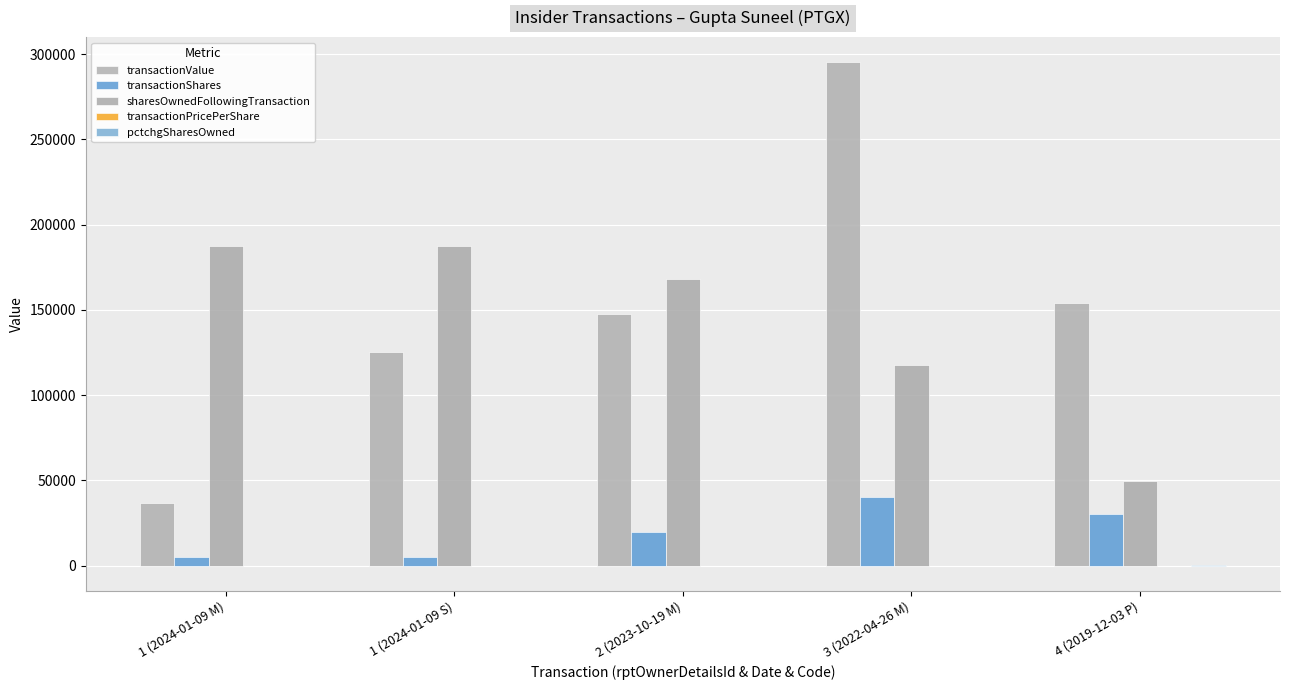

Is it true that transactionValue equals 63864.2 at 1 (2024-01-09 S)?

False